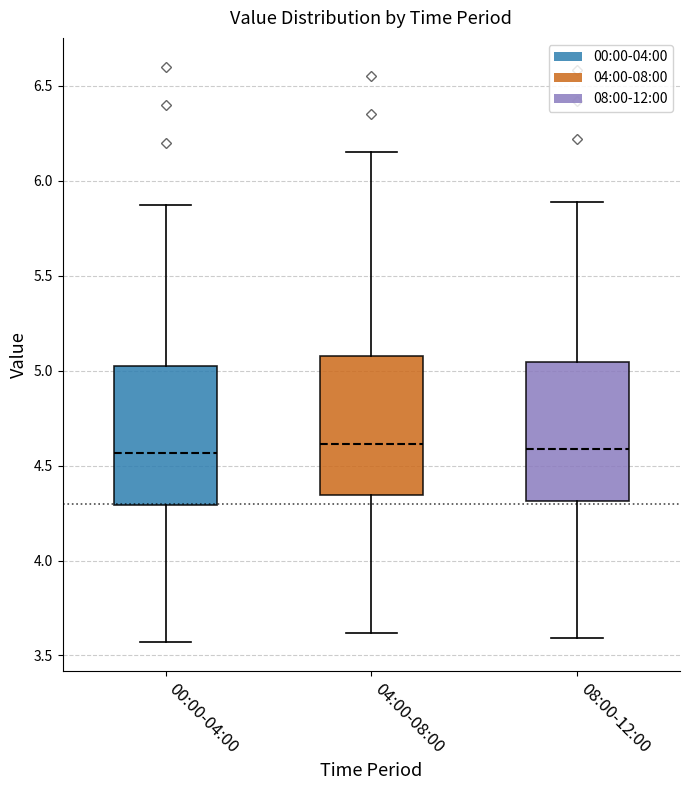

Where does the median line of the box for 00:00-04:00 sit on the y-axis? The values are not printed on the chart, so give them approximately, as read against the axis.

4.55